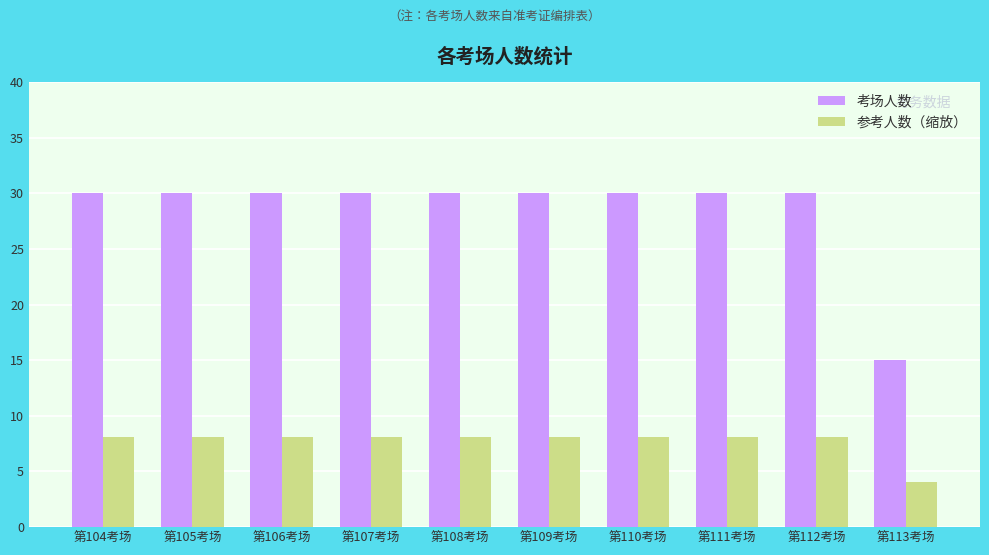

What are all the series names shown in the legend?

考场人数, 参考人数（缩放）